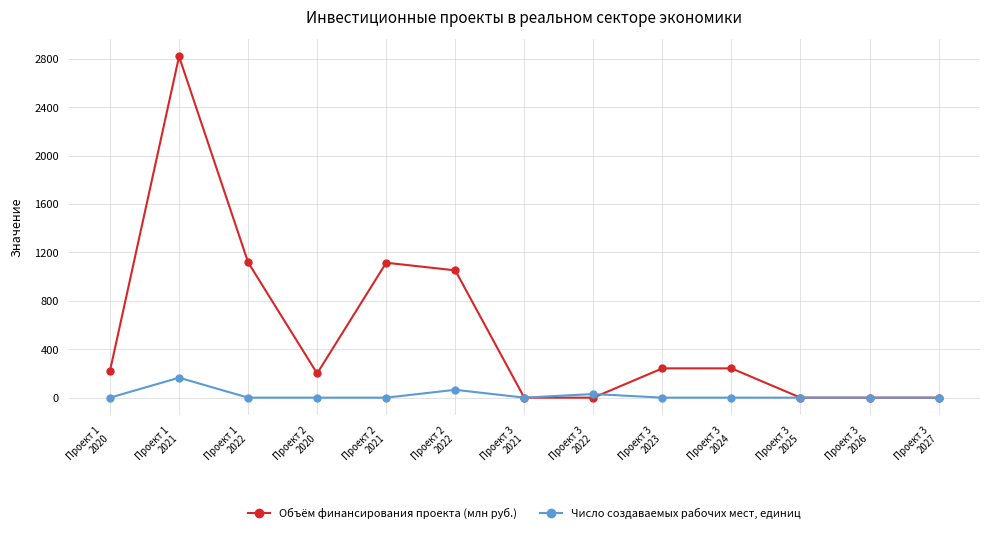

What are all the series names shown in the legend?

Объём финансирования проекта (млн руб.), Число создаваемых рабочих мест, единиц